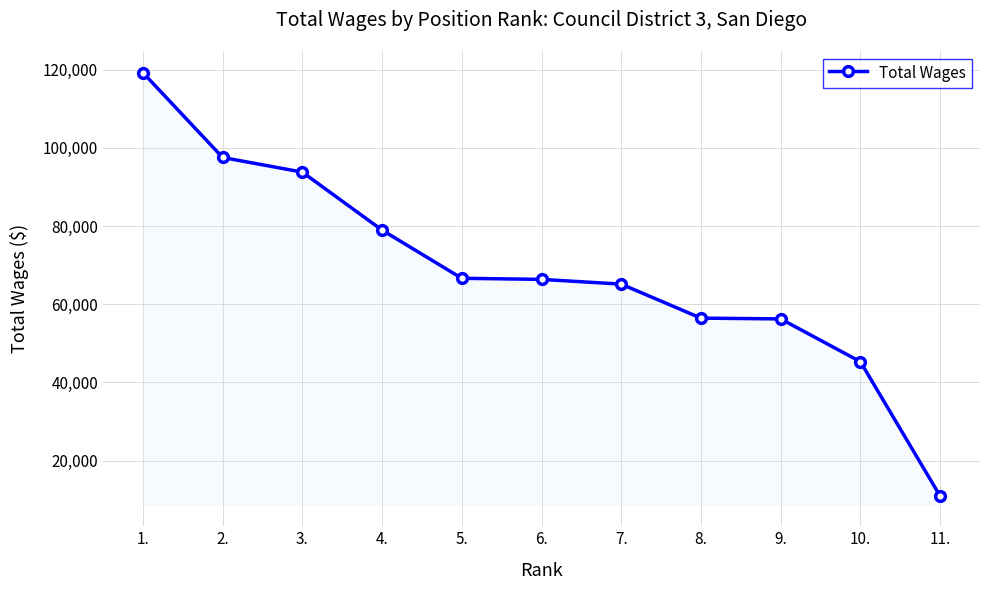

What is the sum of all values?

756625